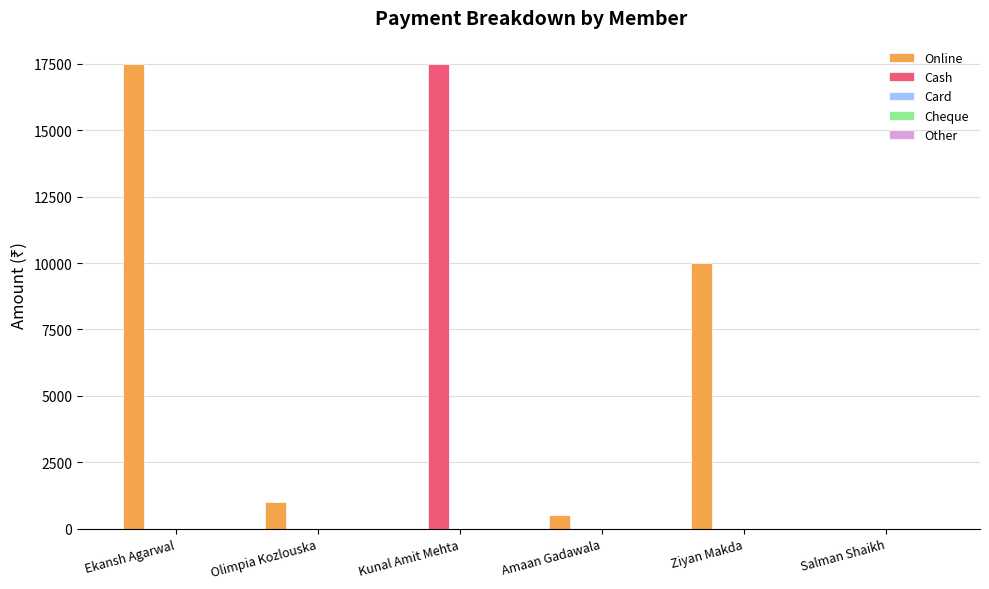

Does the chart contain stacked bars?

No